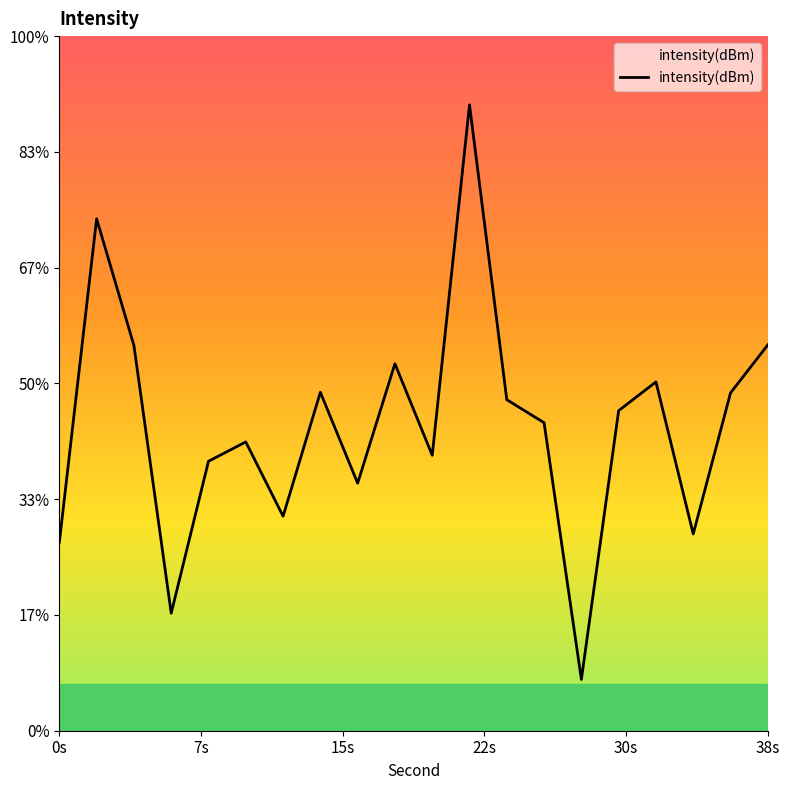

True or false: the data has more than 1 interior local peaks.

True